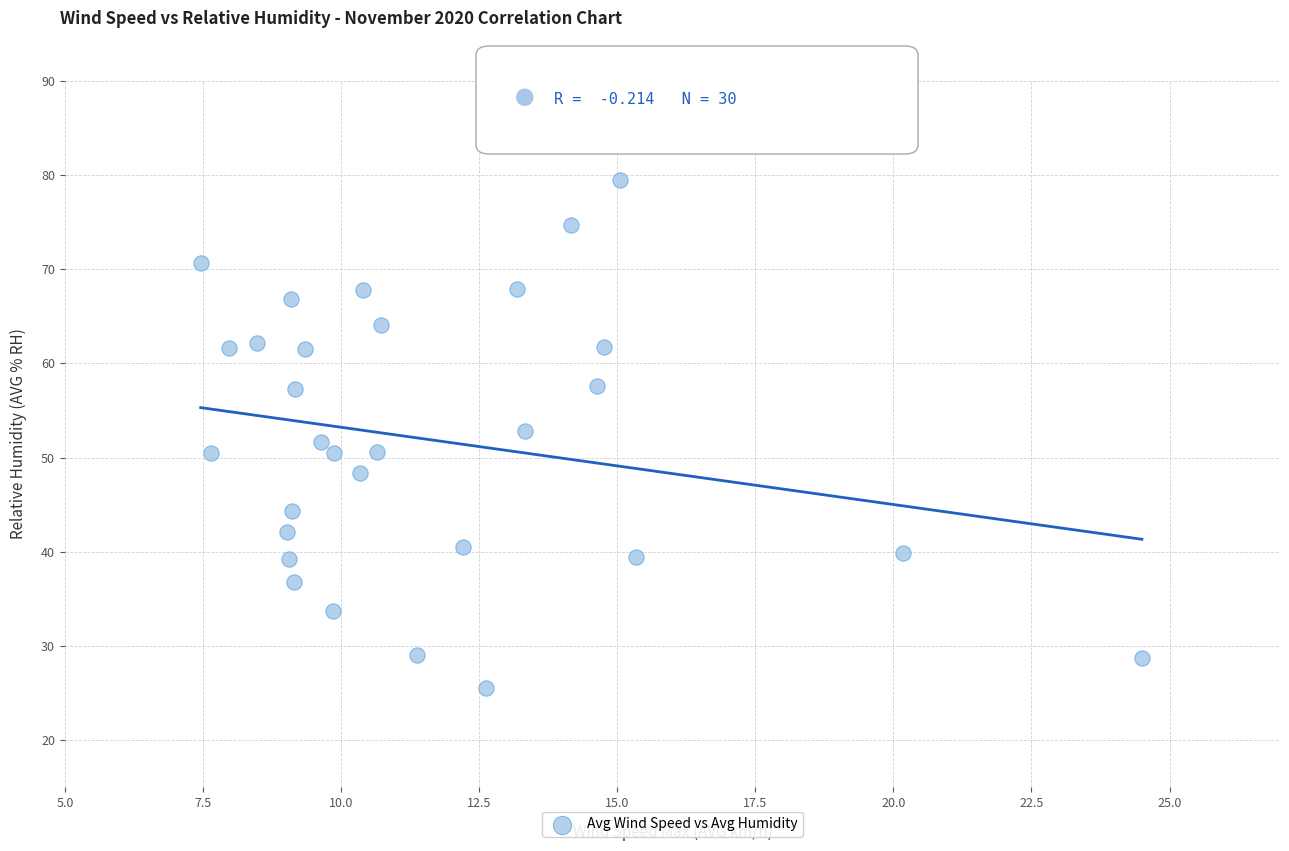

What is the range of Y values (max minus min)?

54.0